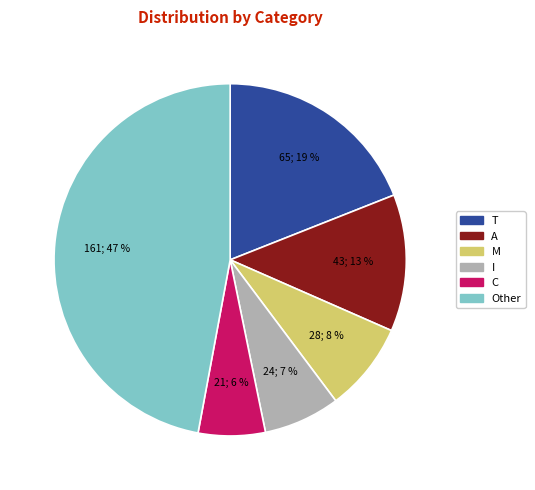

What percentage is the A slice, to the nearest percent?

13%